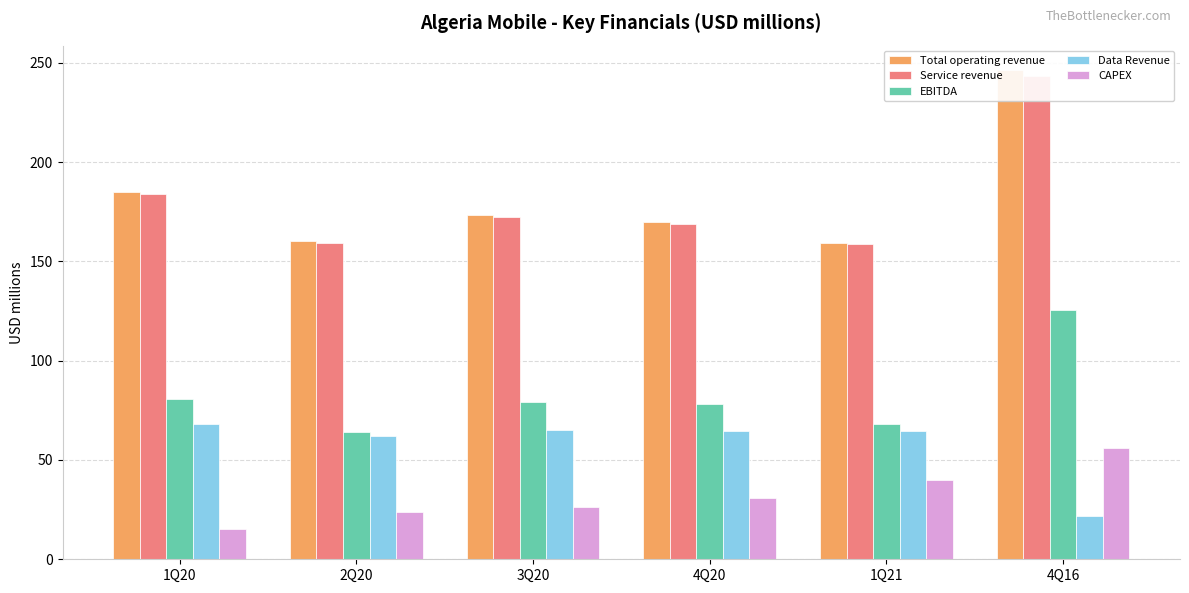

True or false: Data Revenue has a value of 68.3 at 1Q20.

True